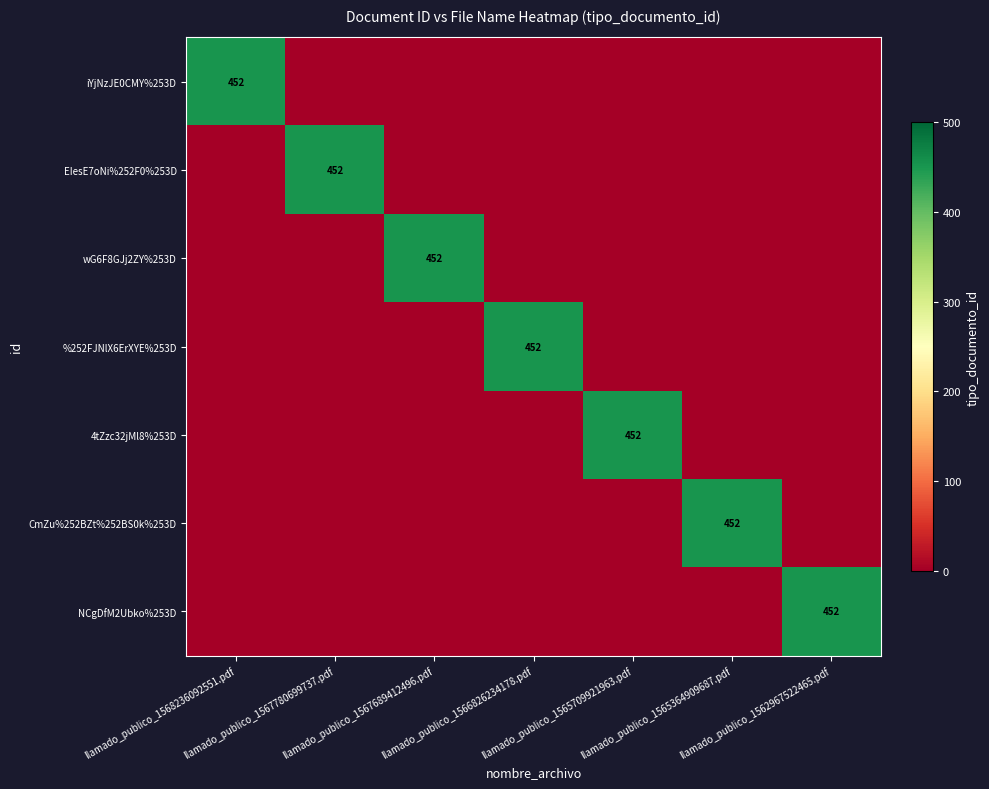

How many values in iYjNzJE0CMY%253D are above zero?

1